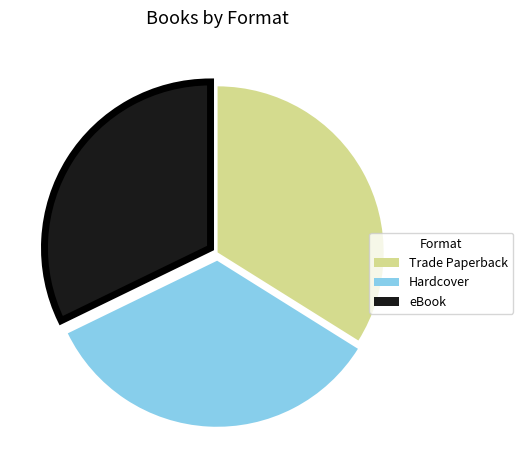

Which slice is the smallest?

eBook